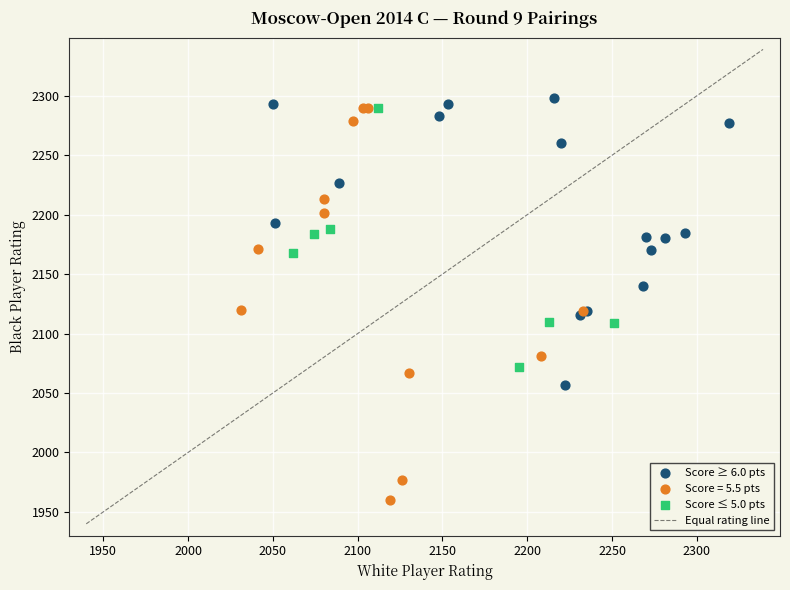

Which series has the largest Y range (max minus min)?

Score = 5.5 pts